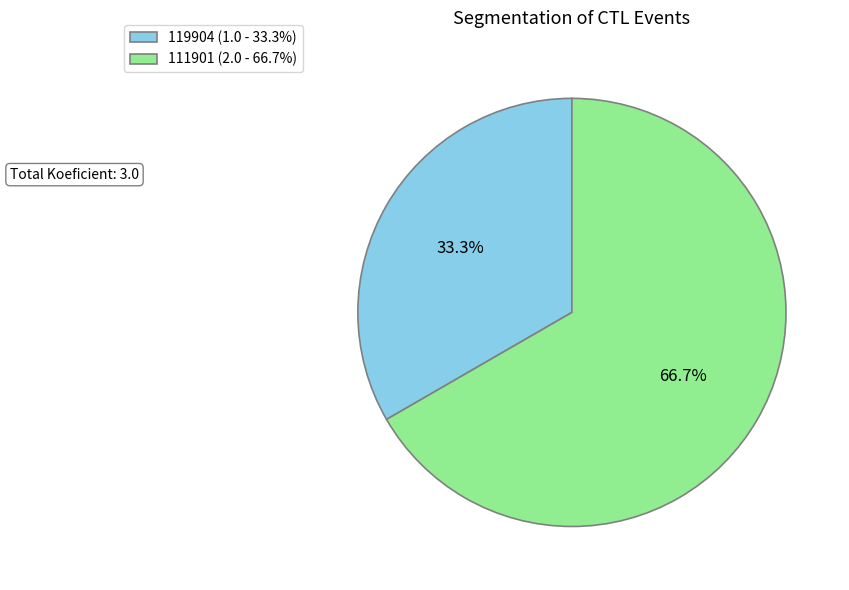

Does 119904 represent more than half of the total?

No